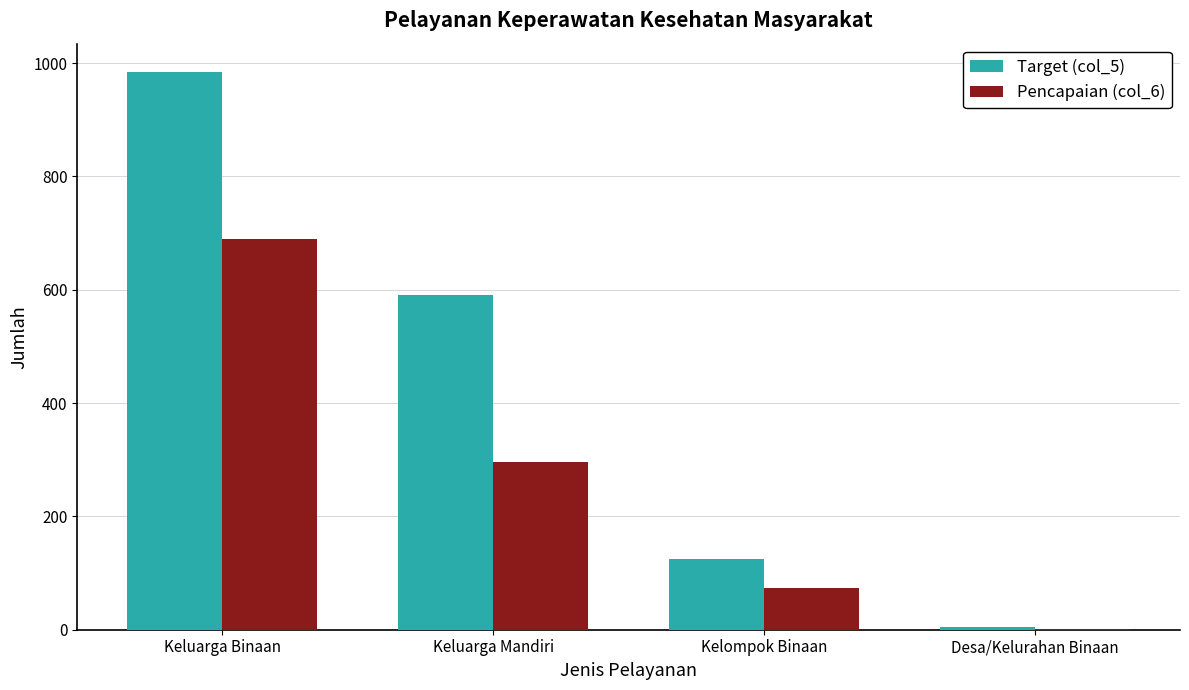

What are all the series names shown in the legend?

Target (col_5), Pencapaian (col_6)